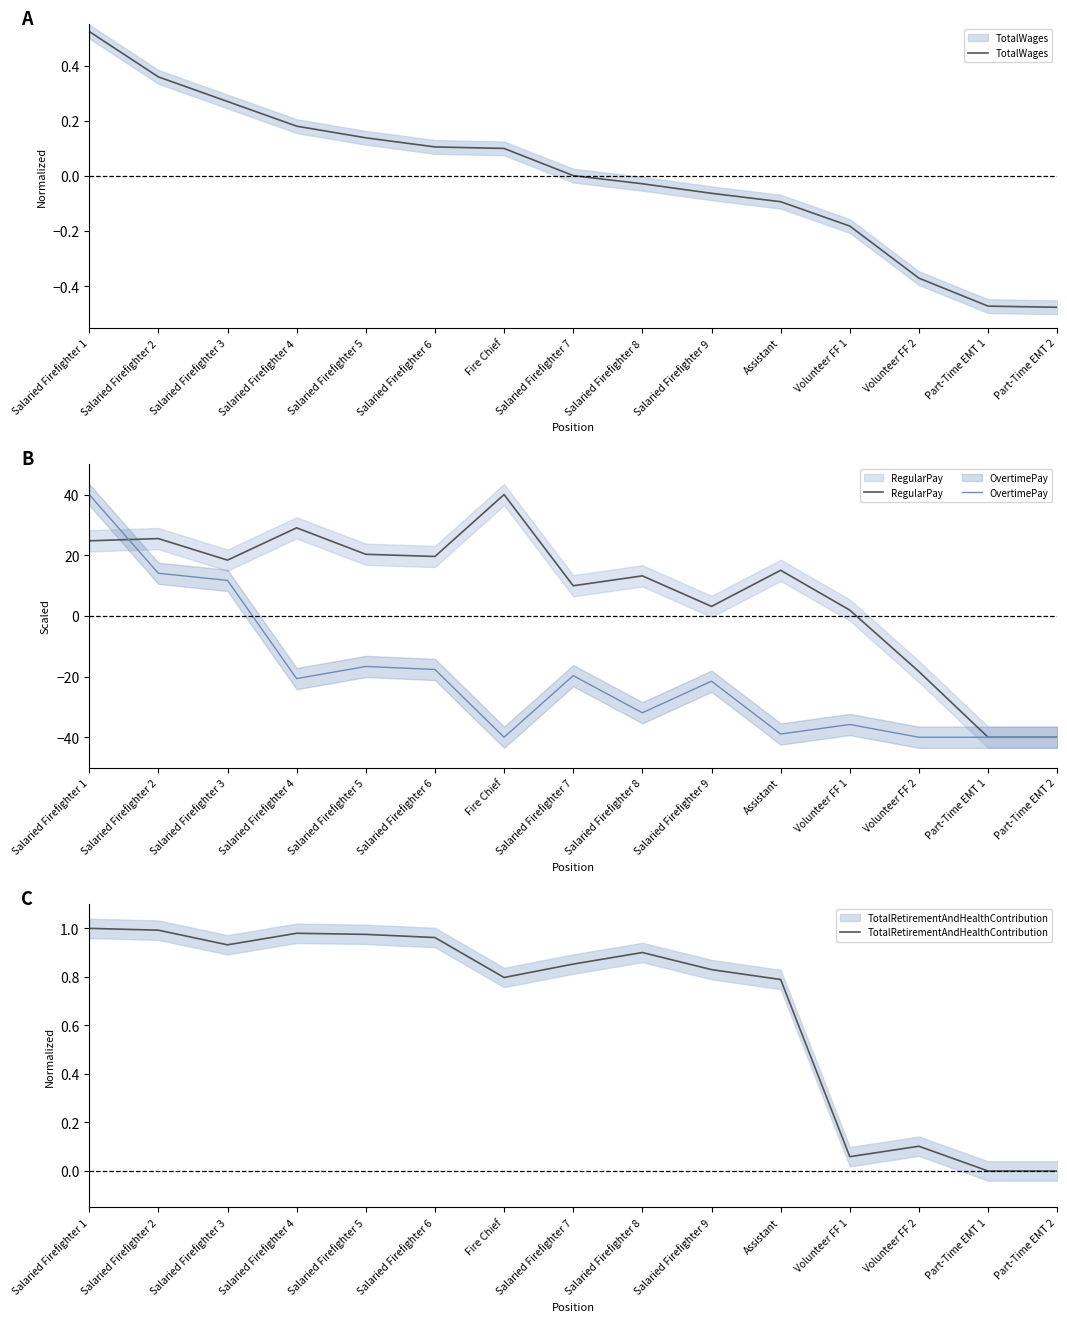

Count the number of data series in this chart.

4